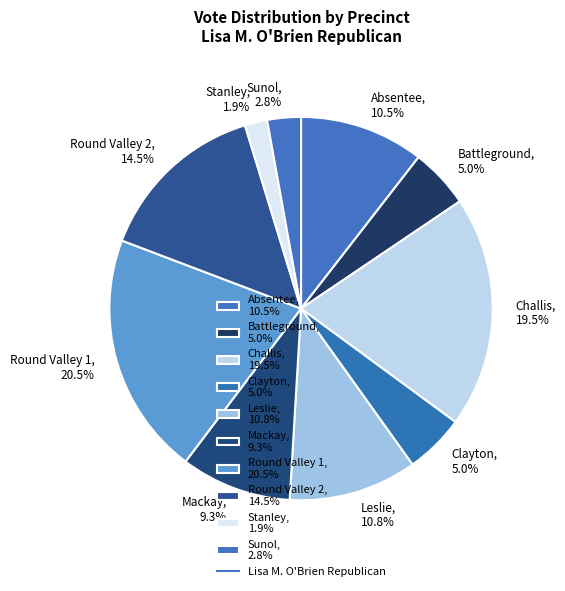

How much of the chart is everything except Battleground, 5.0%?

95.0%